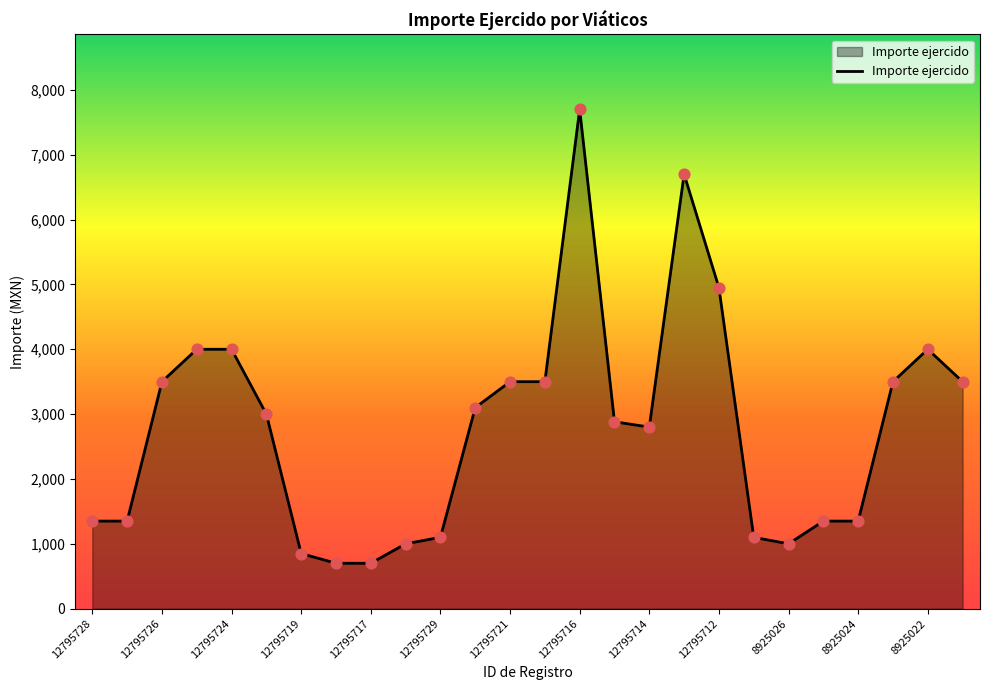

What is the maximum value shown in the chart?

7700